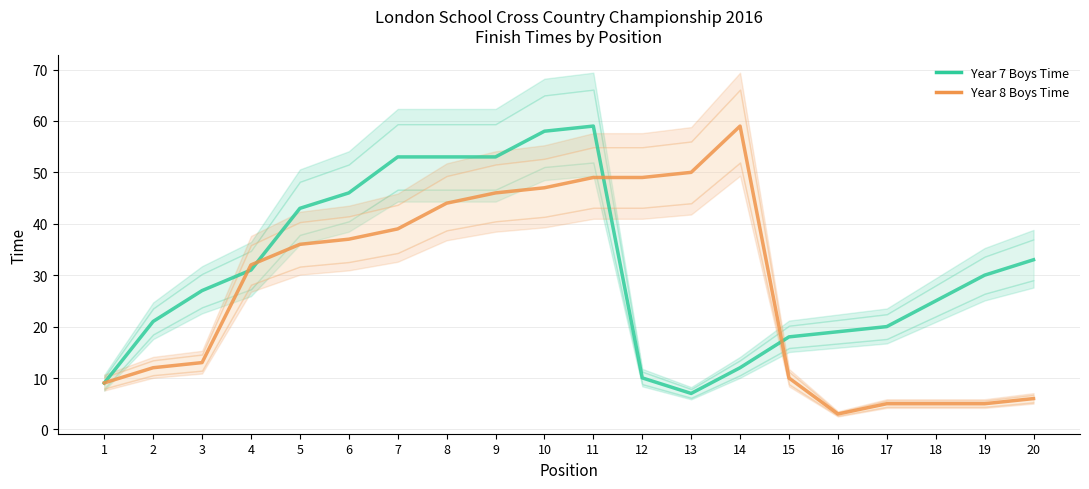

How many data points does each series have?

20